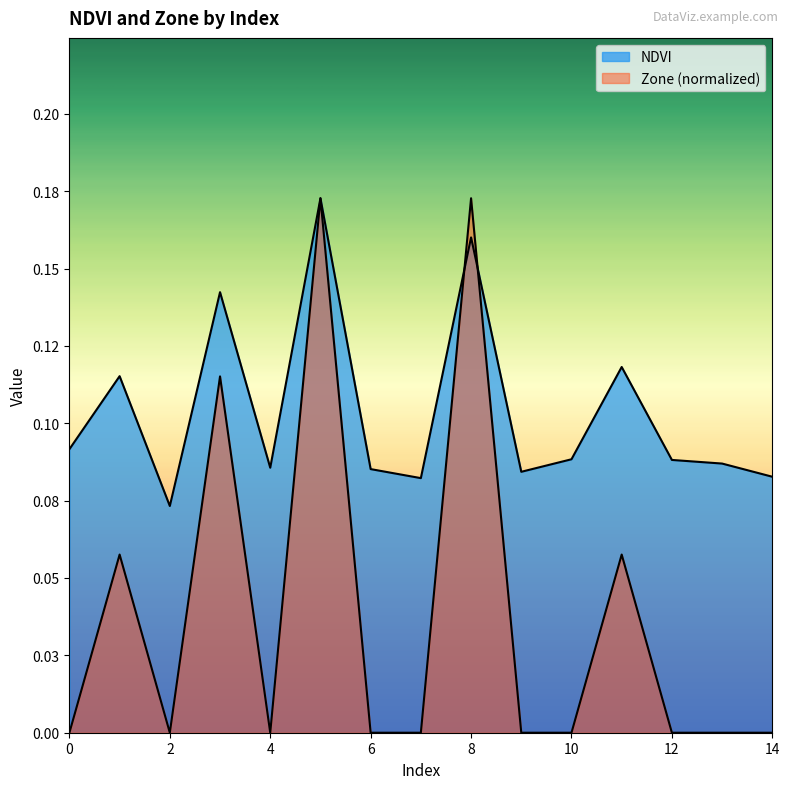

True or false: Zone has more than 0 points higher than both neighbors.

True